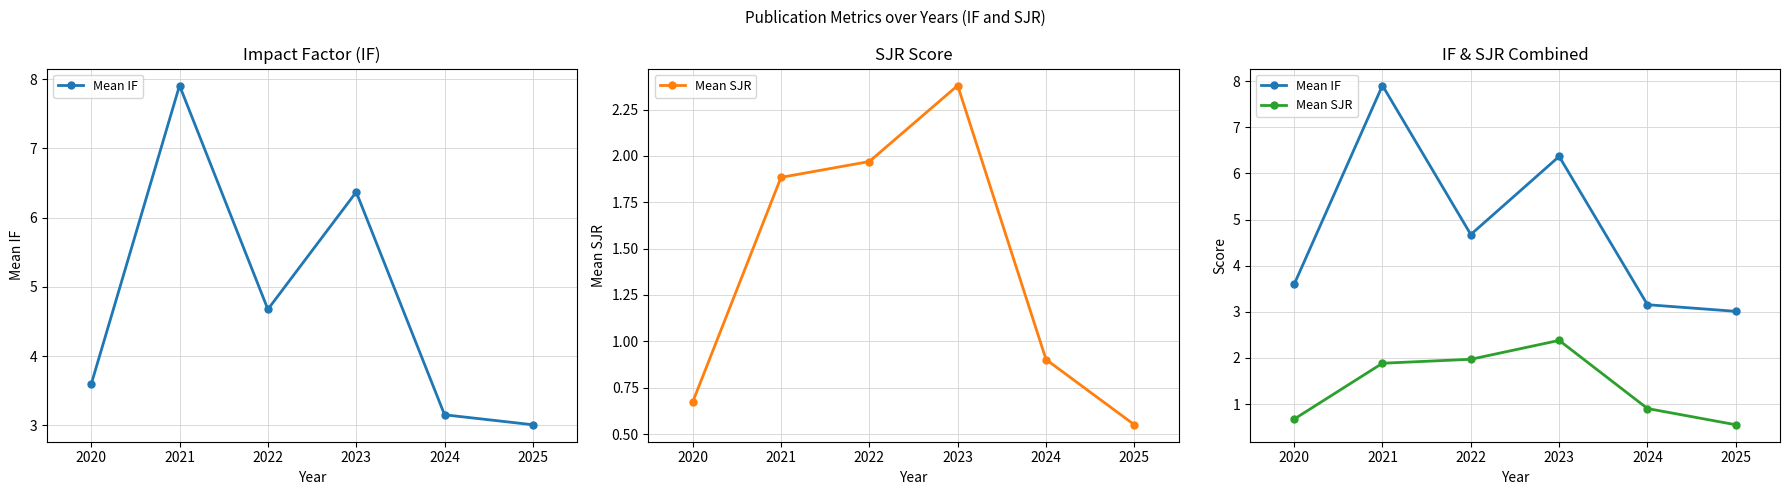

What is the value of the Mean IF point at the 2nd from the left?

7.9